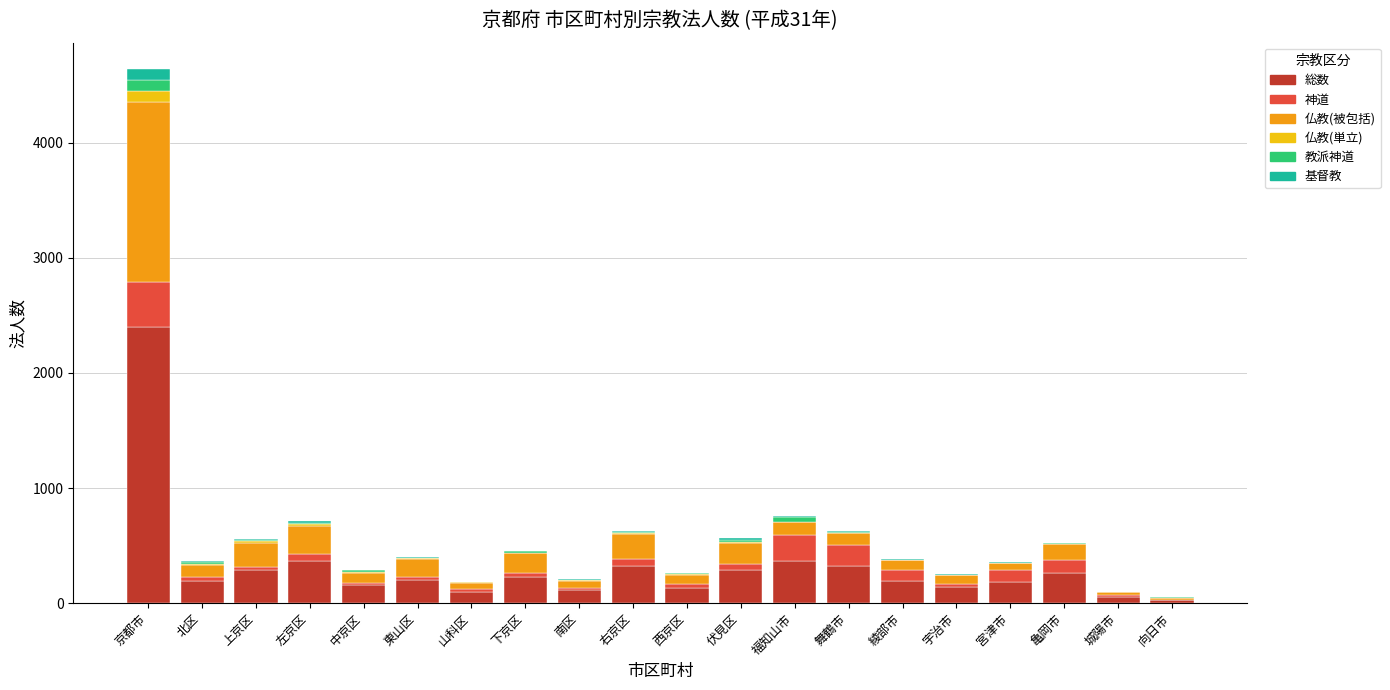

At which category is the sum across all series the highest?

京都市